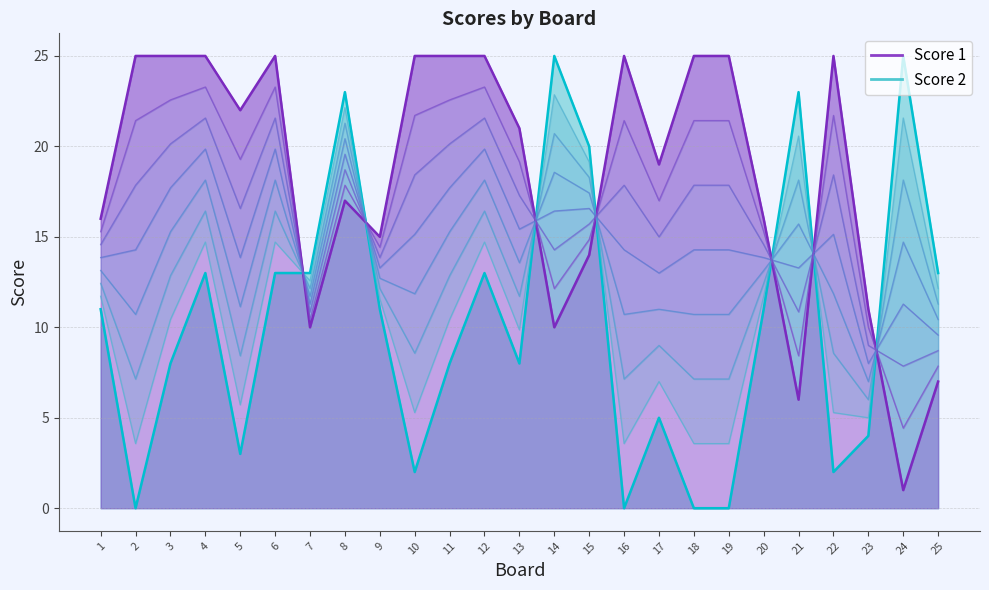

What are all the series names shown in the legend?

Score 1, Score 2